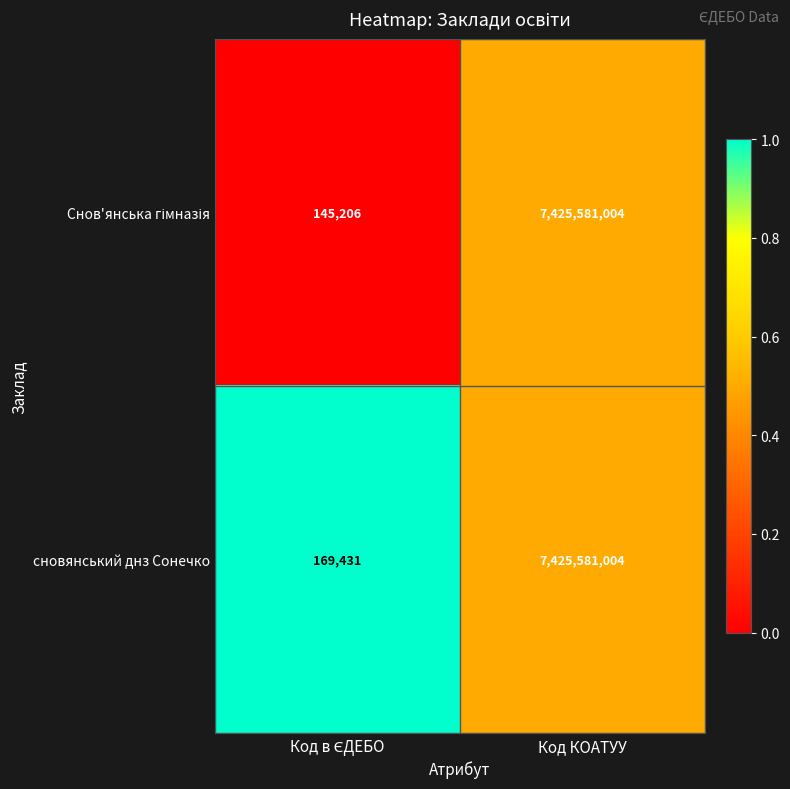

The value of сновянський днз Сонечко at Код КОАТУУ is 3924520002. True or false?

False